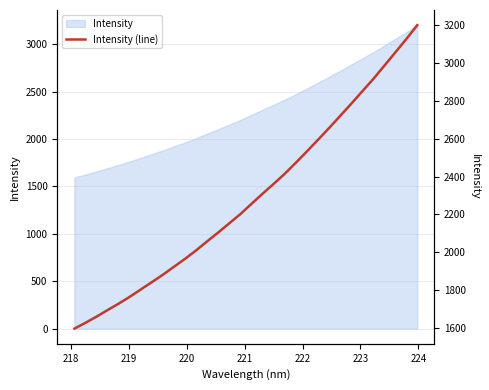

True or false: the data has more than 1 interior local peaks.

False